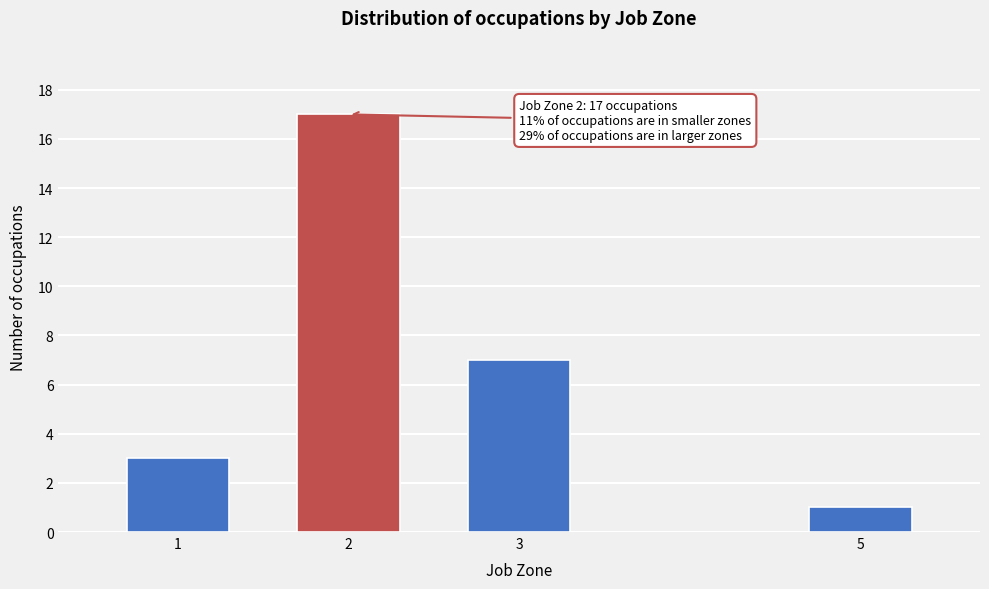

Reading left to right, transcribe all the data shown in this chart.

1=3	2=17	3=7	5=1